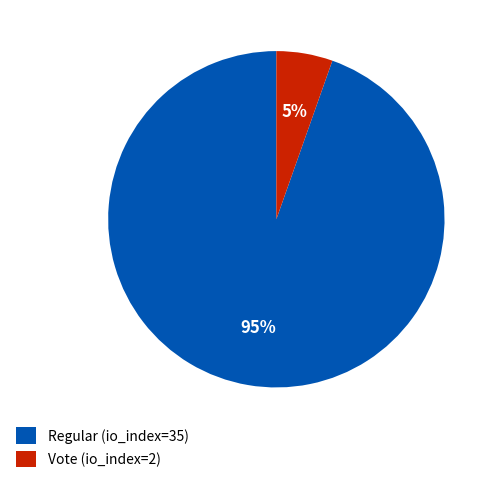

The Regular (io_index=35) slice represents 81% of the pie. True or false?

False